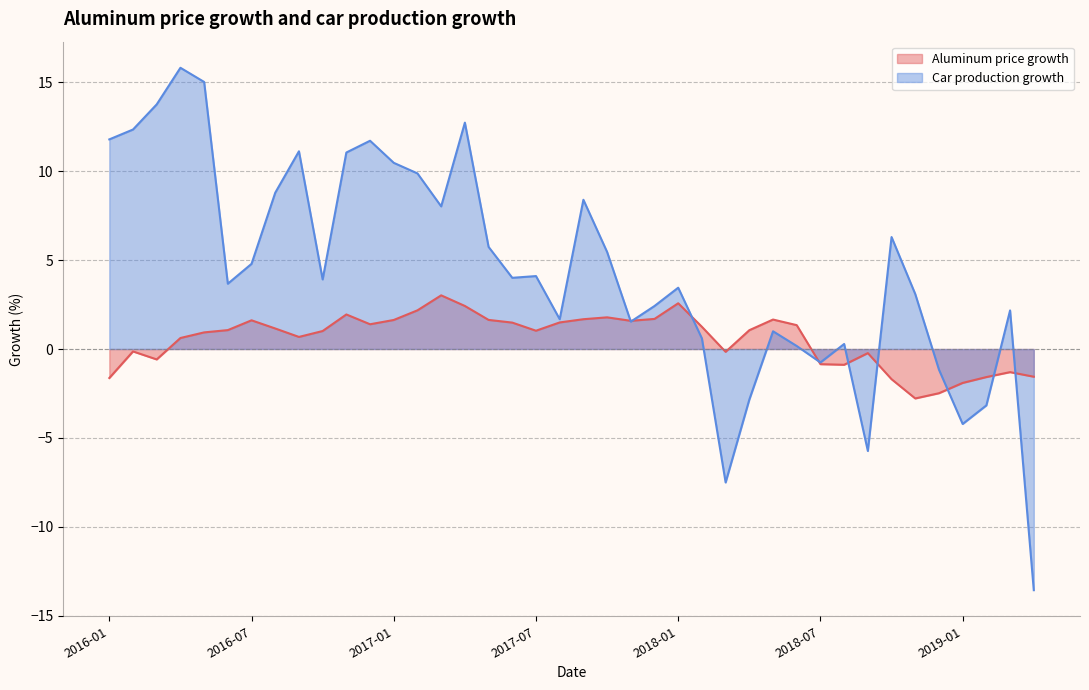

How many distinct data groups are displayed?

2